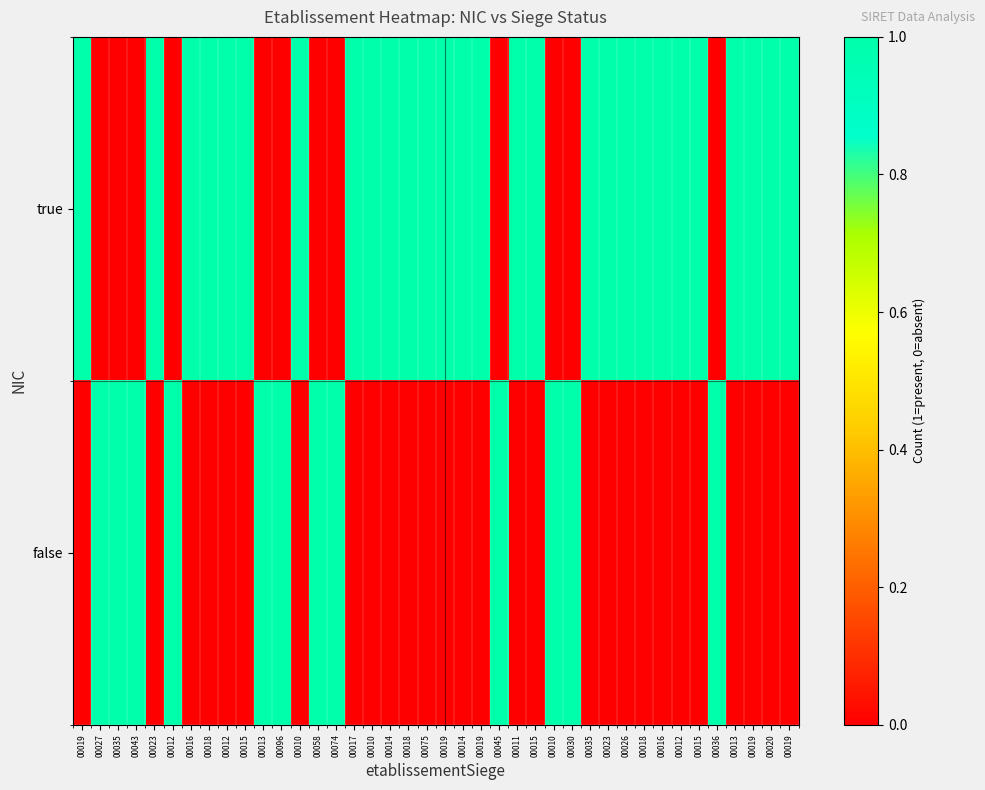

How many distinct data groups are displayed?

2